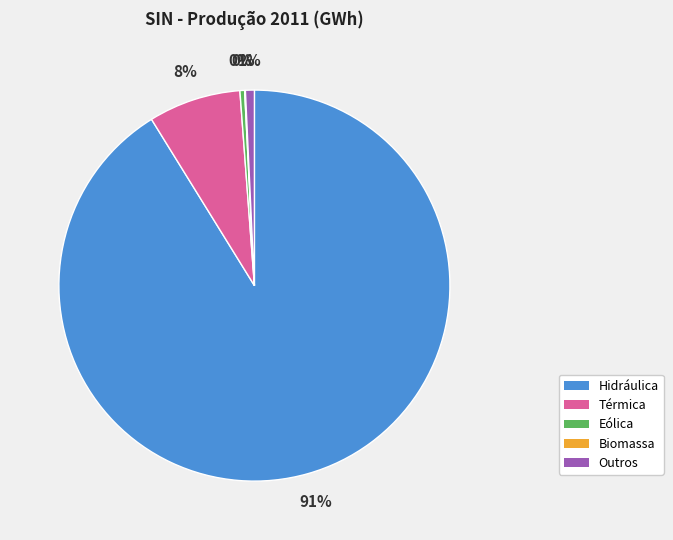

Which slice is the largest?

Hidráulica